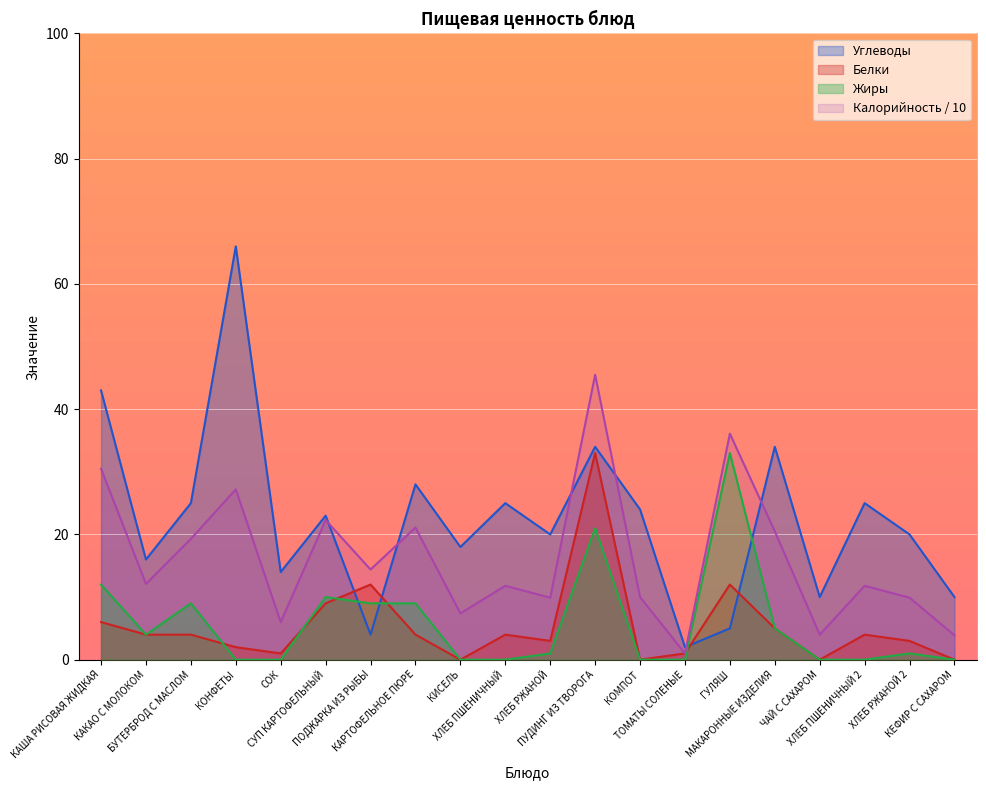

How many data points does each series have?

20